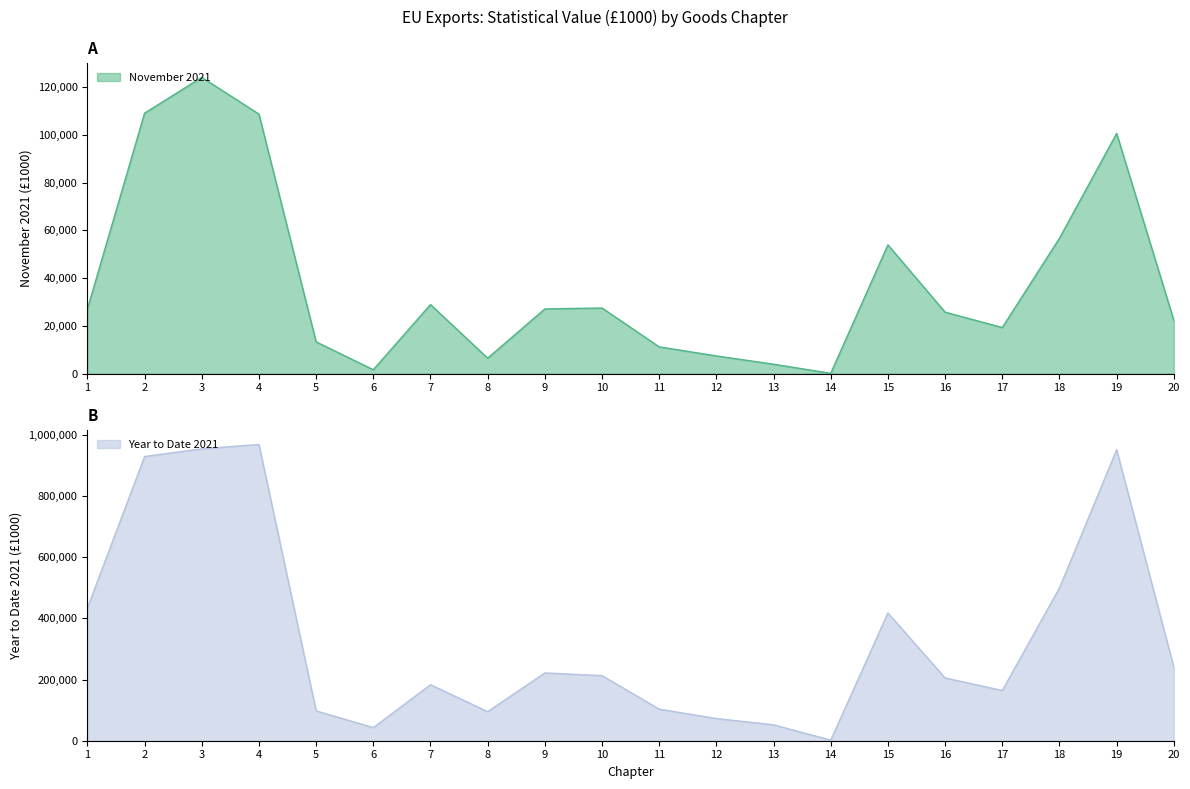

What is the lowest value of the Year to Date 2021 series?

1863